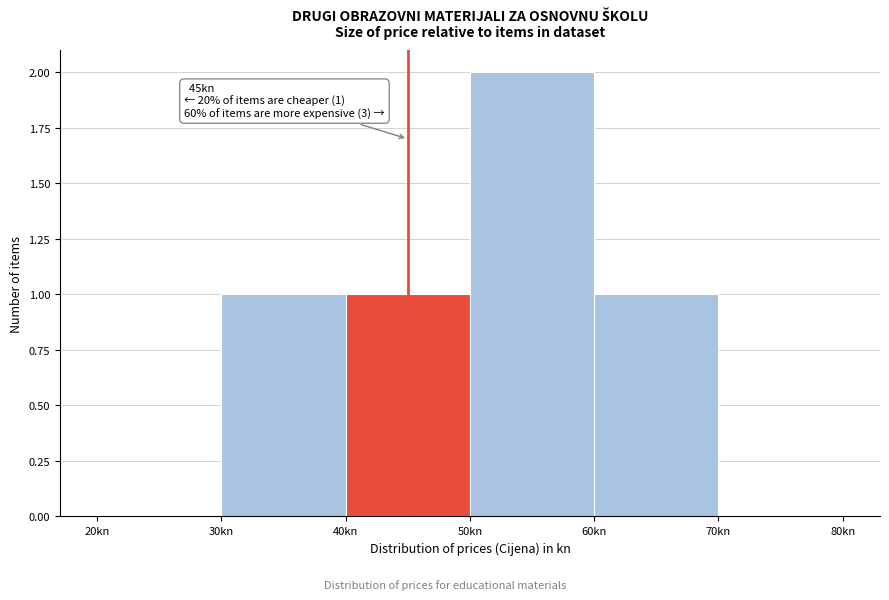

Which range on the x-axis has the tallest bar?

50 to 60